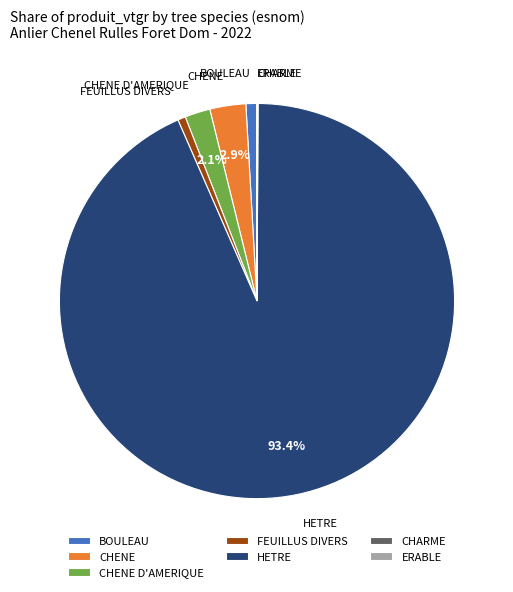

Between CHENE D'AMERIQUE and FEUILLUS DIVERS, which is larger?

CHENE D'AMERIQUE